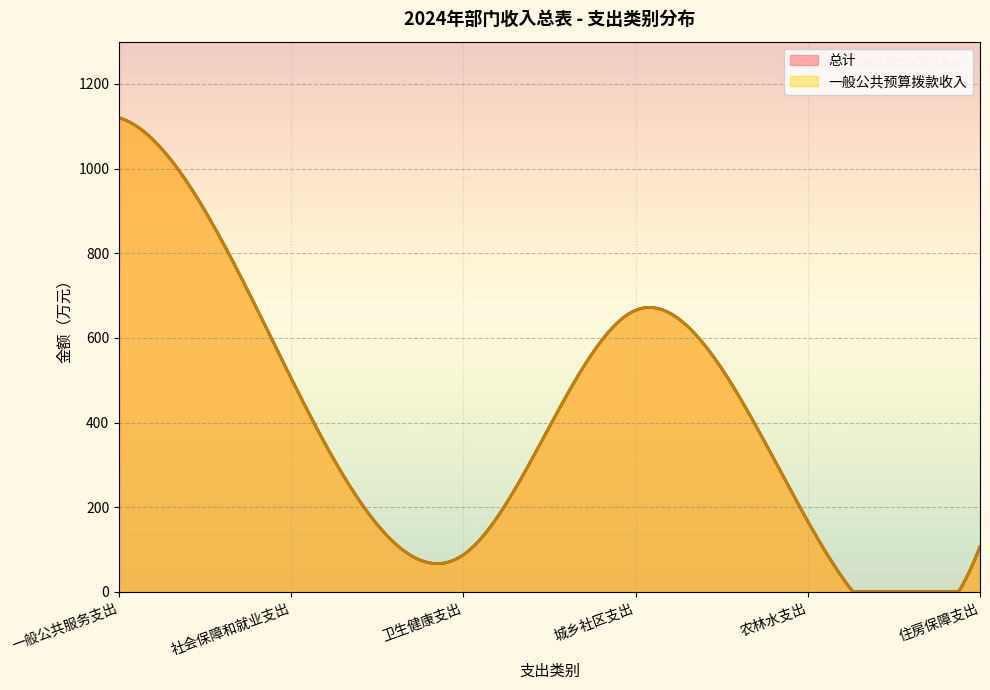

At which category is the sum across all series the highest?

一般公共服务支出